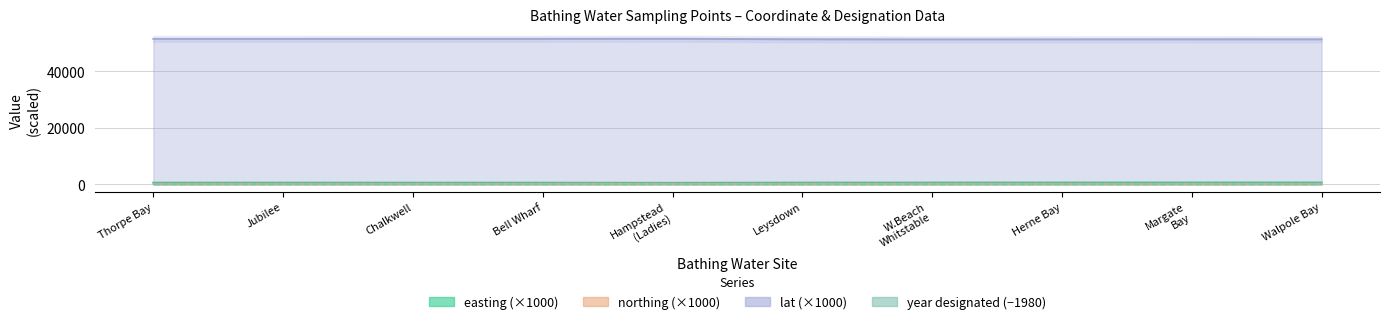

What is the maximum value shown in the chart?

51566.7